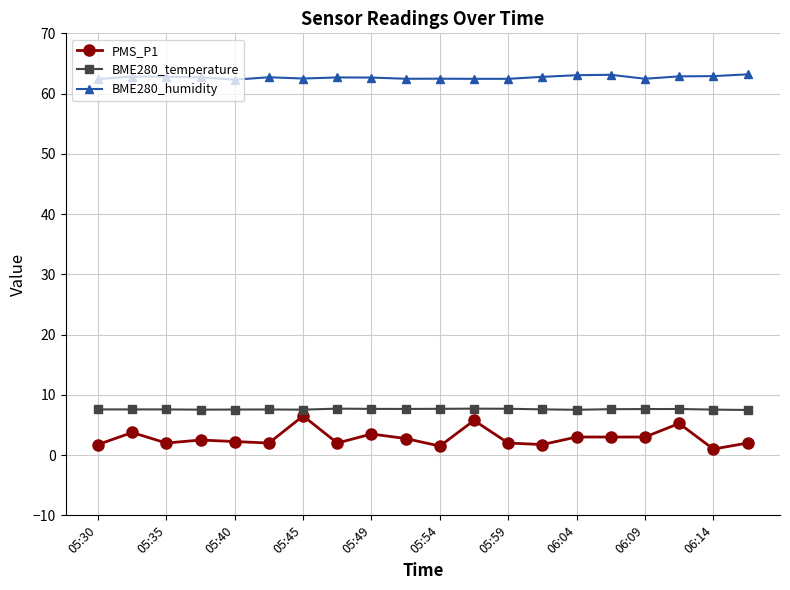

How many lines are shown in the chart?

3